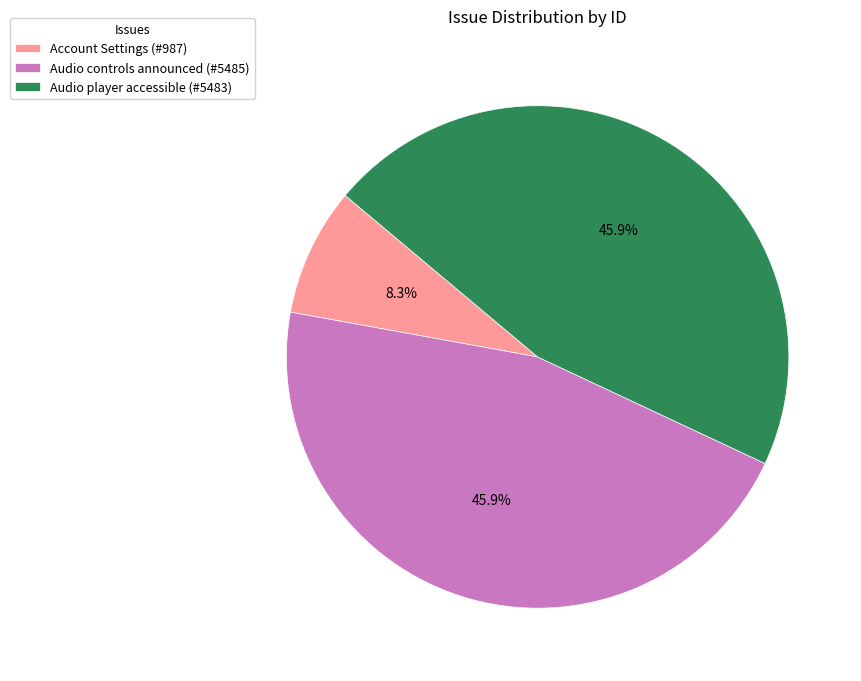

Which has a higher value, Audio player accessible (#5483) or Account Settings (#987)?

Audio player accessible (#5483)